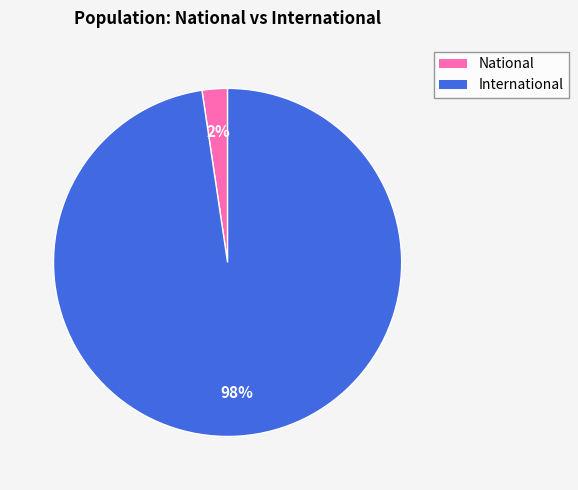

Is there any slice that represents more than half of the pie?

Yes